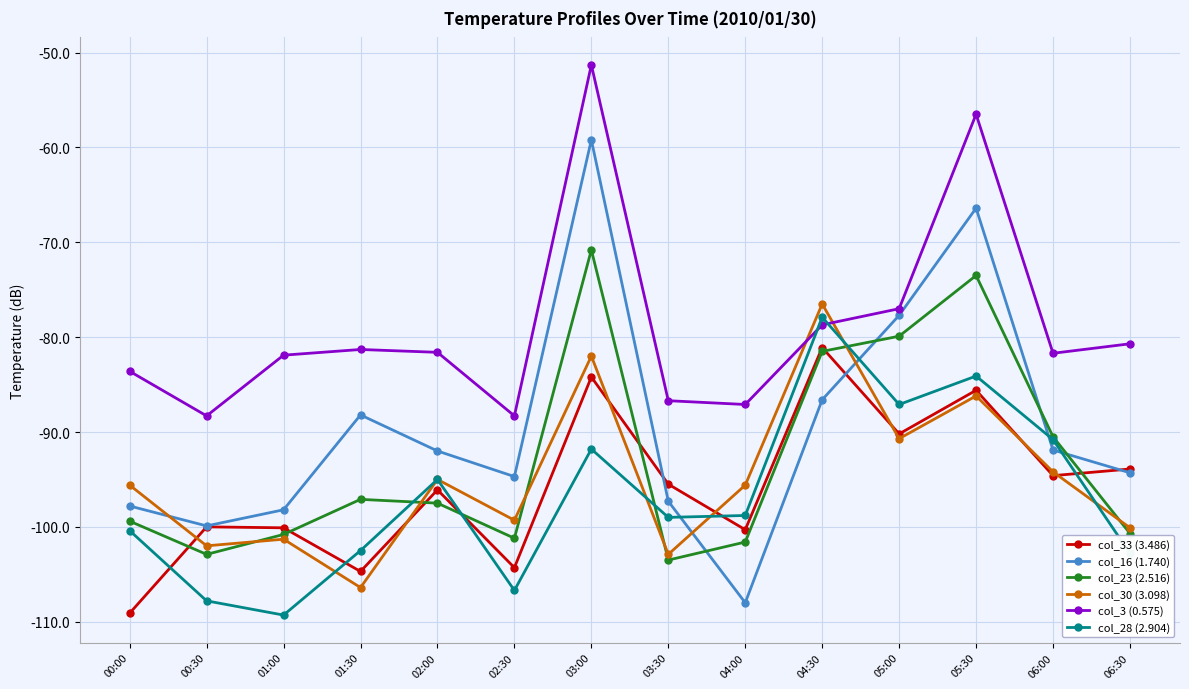

Does the chart display data point markers on the line(s)?

Yes